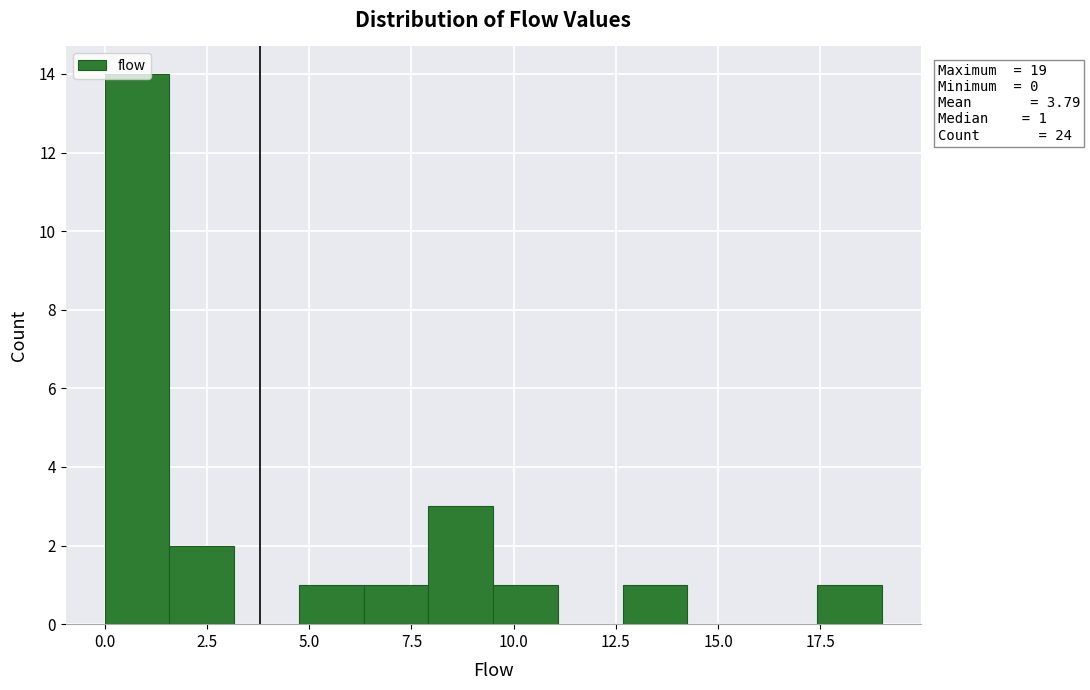

Around what value on the x-axis is the tallest bar? Give the approximate position of its centre, as read against the axis.

1.0